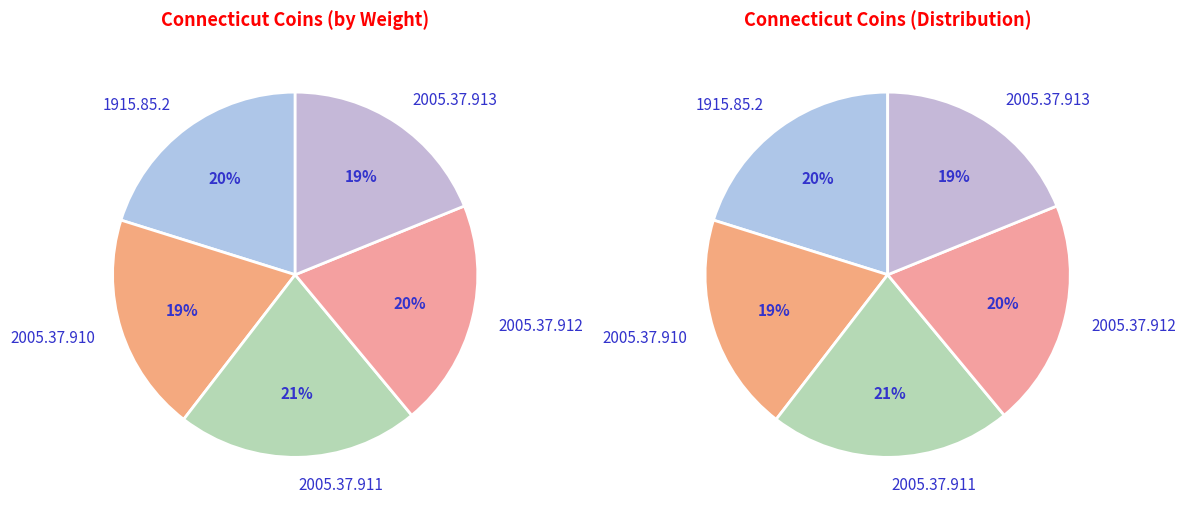

True or false: 1915.85.2 accounts for 20% of the total.

True